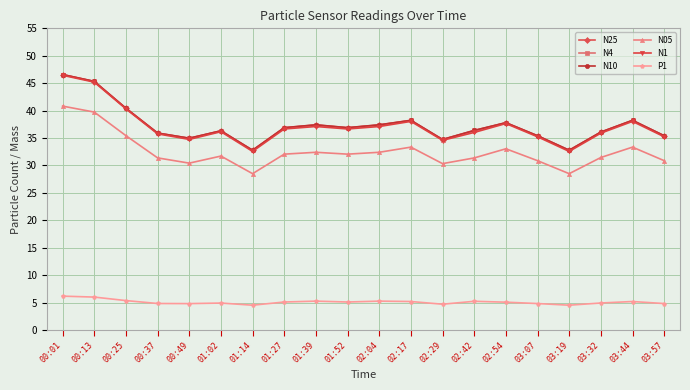

What is the spread (max minus min) of values at 00:37?

31.1